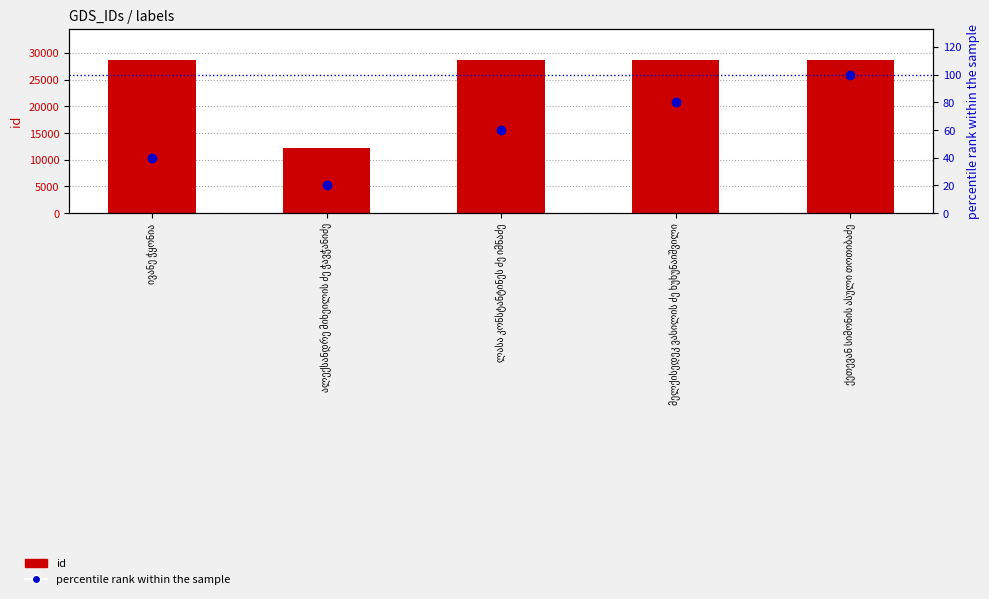

Rank the categories by id value from highest to lowest.

ქეთევან სიმონის ასული თოთიბაძე, მელქისედეკ ვასილის ძე ხუხუნაიშვილი, ლასა კონსტანტინეს ძე იმნაძე, ივანე ჭყონია, ალექსანდრე მიხეილის ძე ჭავჭანიძე